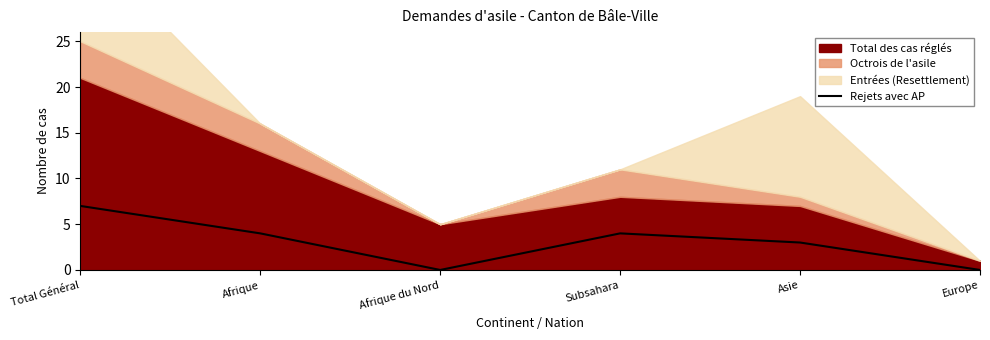

Is it true that the value at Asie is 4?

False